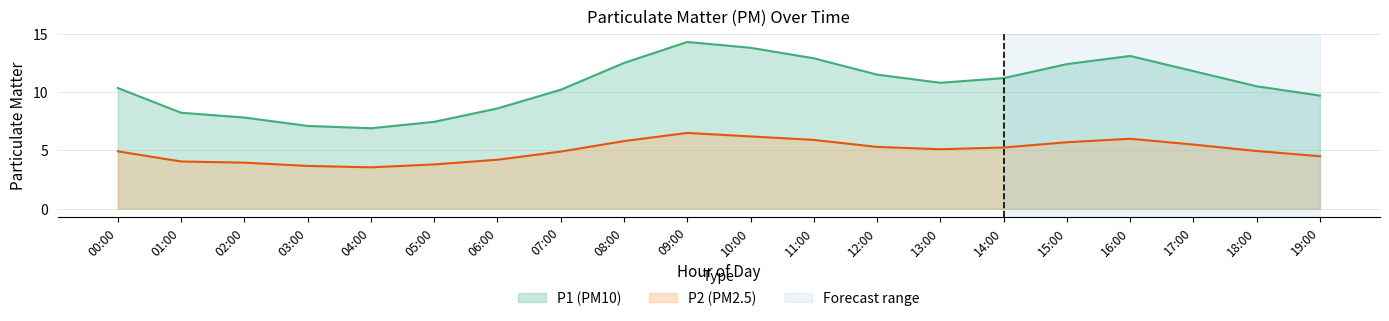

True or false: P1 and P2 intersect in this chart.

False